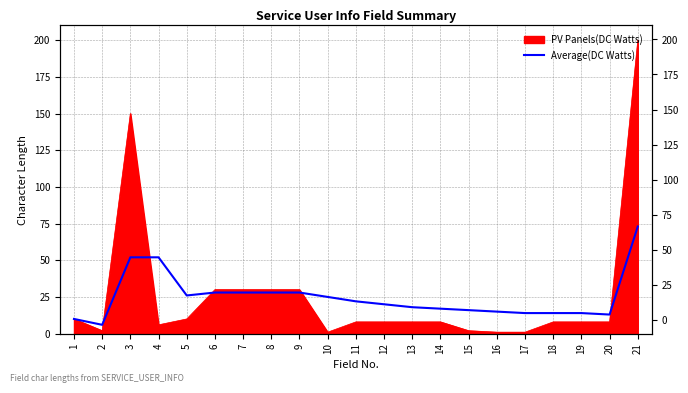

Between 19 and 3, which is larger?

3